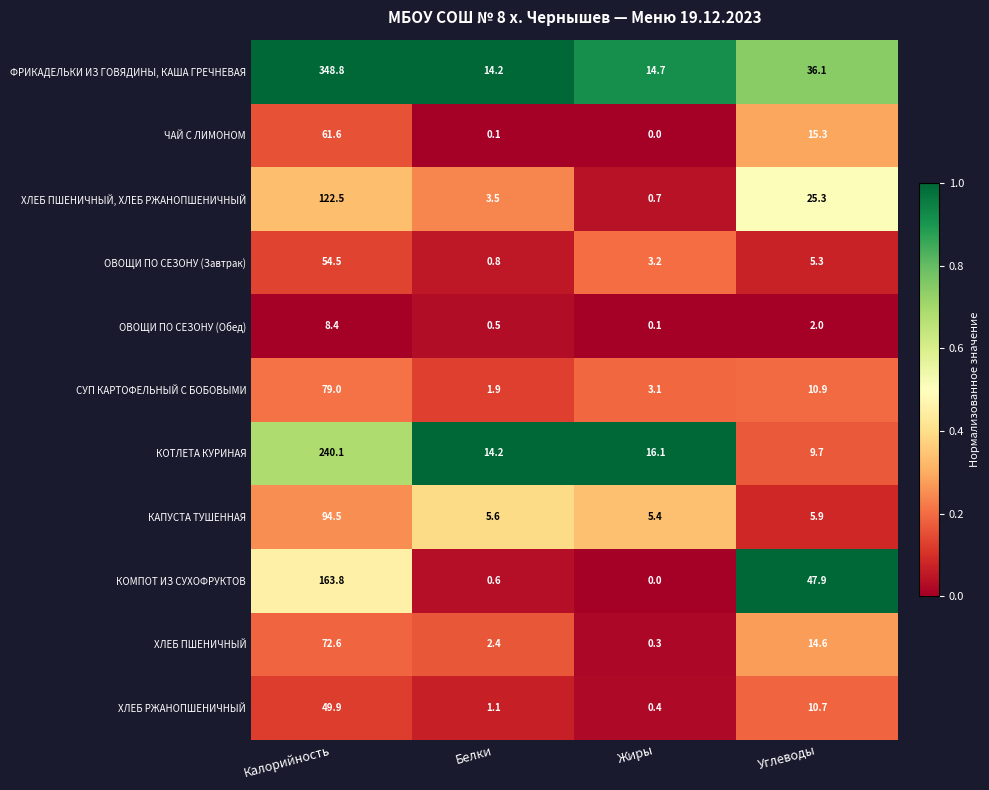

Which series has the widest spread of values?

ФРИКАДЕЛЬКИ ИЗ ГОВЯДИНЫ, КАША ГРЕЧНЕВАЯ